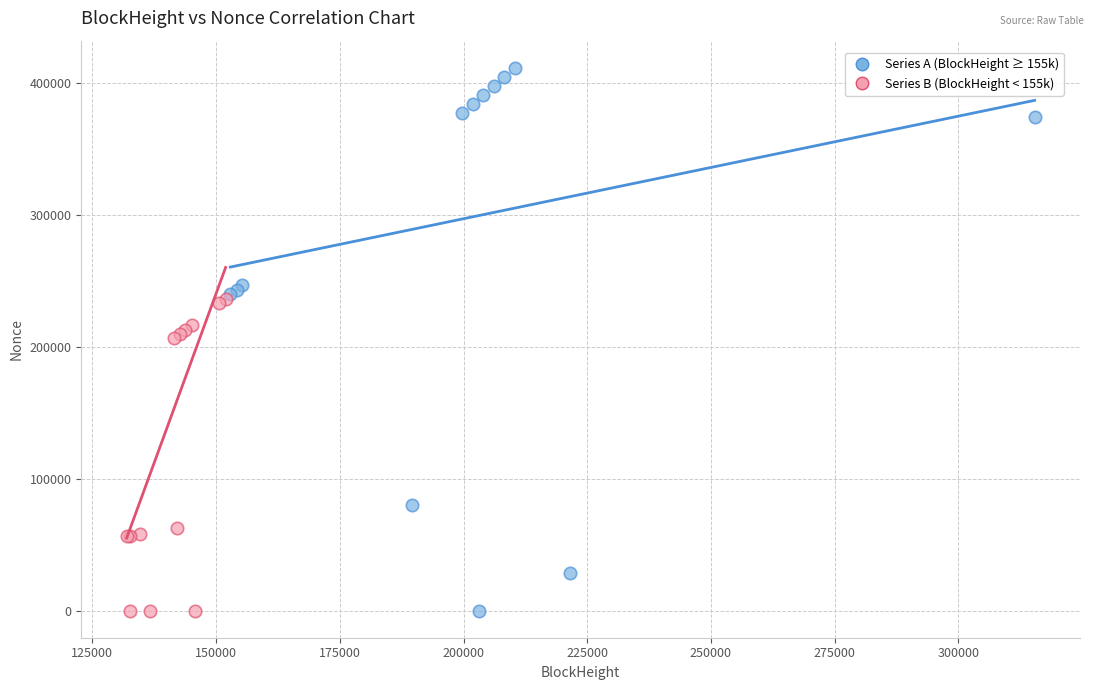

Which series contains the highest Y value?

Series A (BlockHeight ≥ 155k)